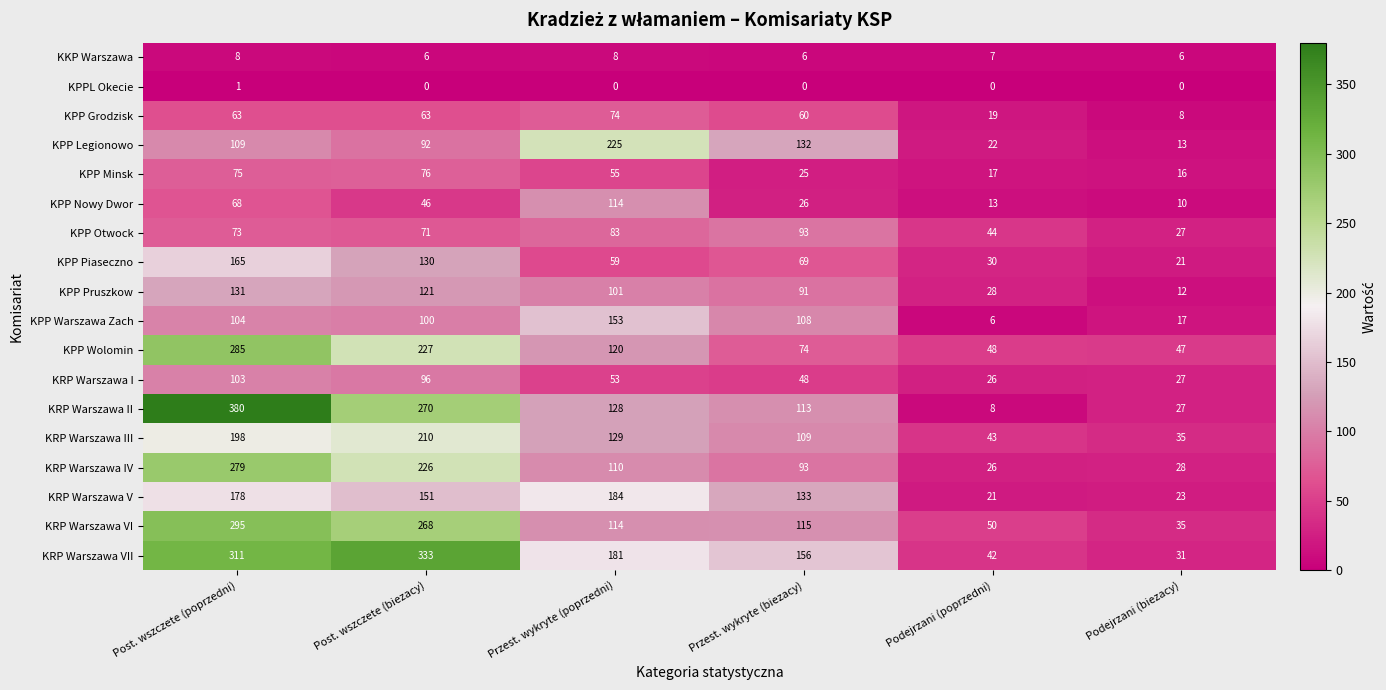

What is the total value across all series at Przest. wykryte (poprzedni)?

1891